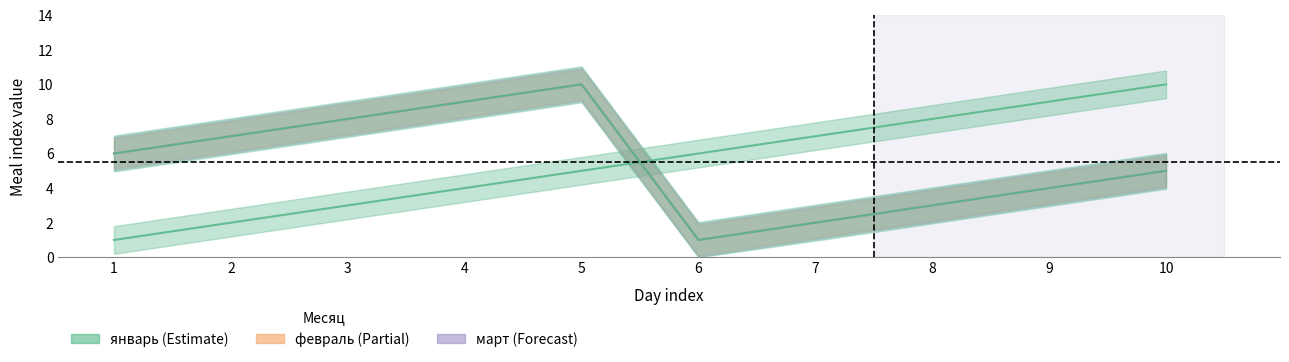

Is this an area chart (filled region under the line)?

No